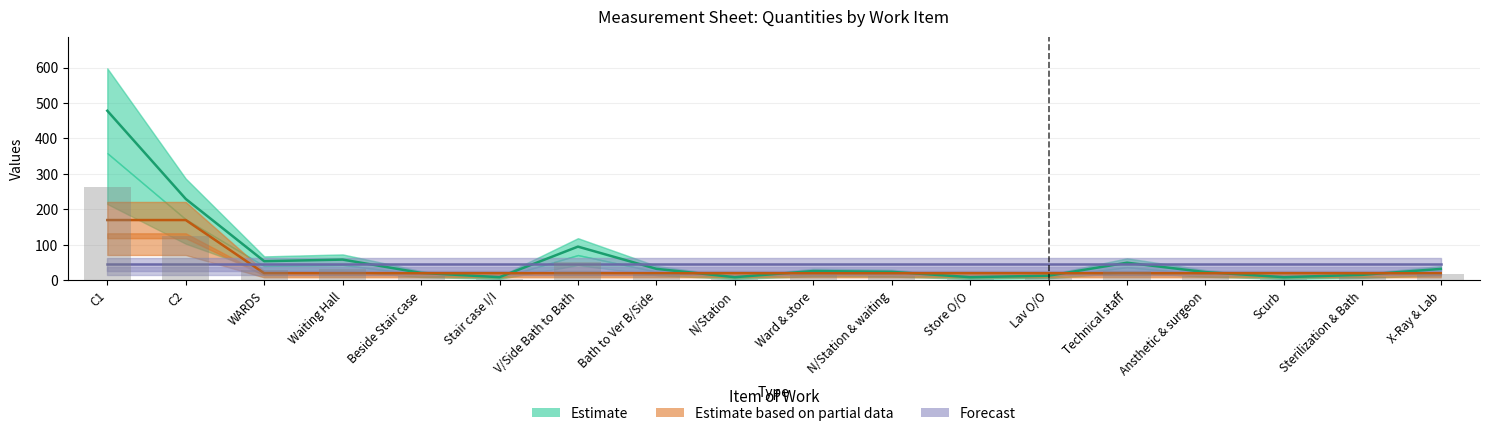

What position from the left is Waiting Hall?

4